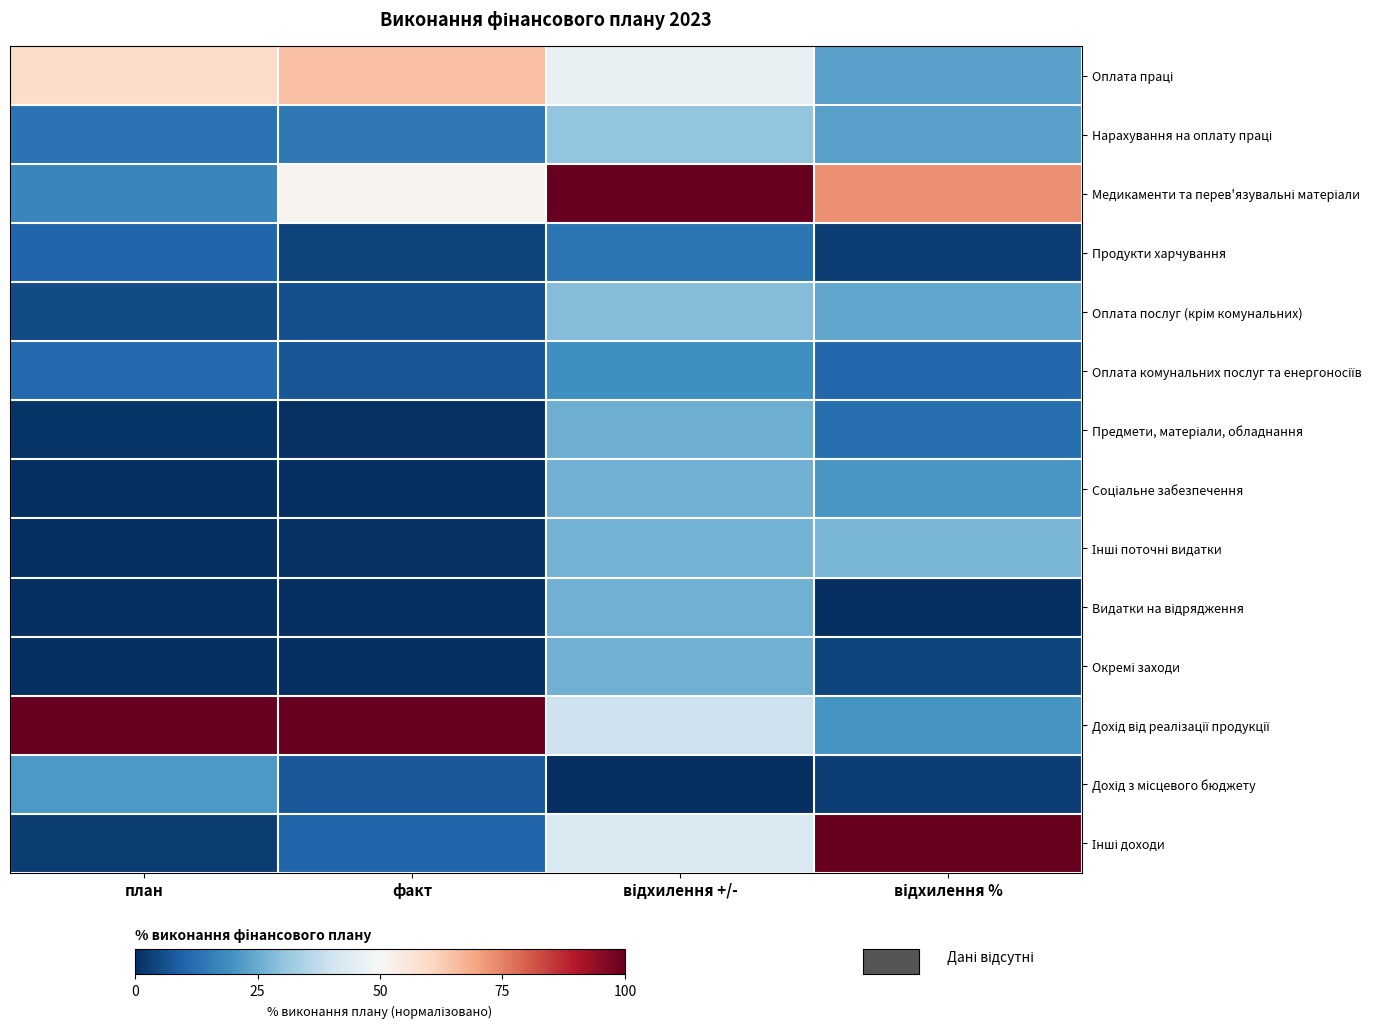

Between факт and відхилення %, which series saw the biggest shift?

Інші доходи